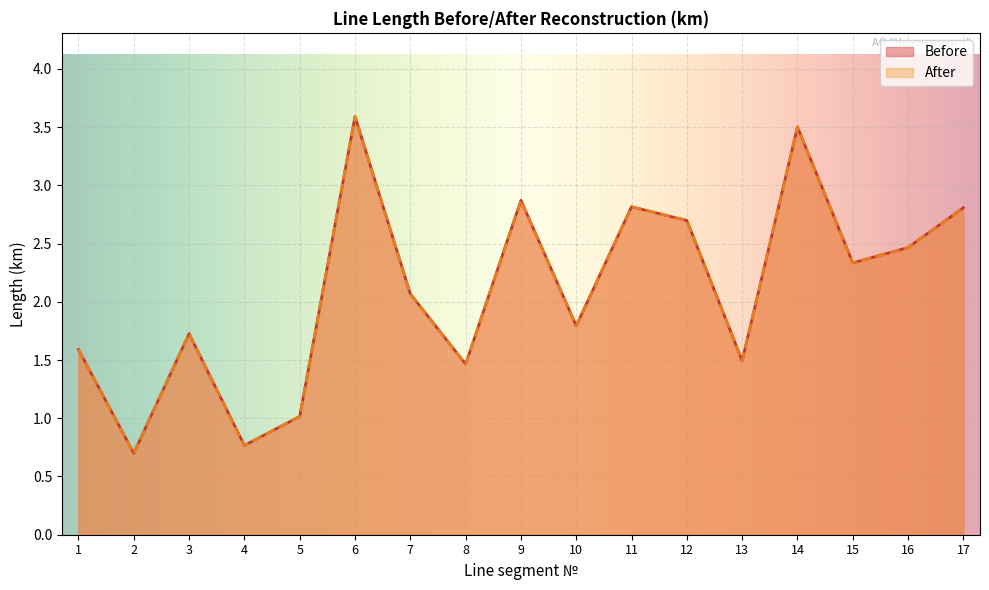

List the labels in order of After value, smallest first.

2, 4, 5, 8, 13, 1, 3, 10, 7, 15, 16, 12, 17, 11, 9, 14, 6